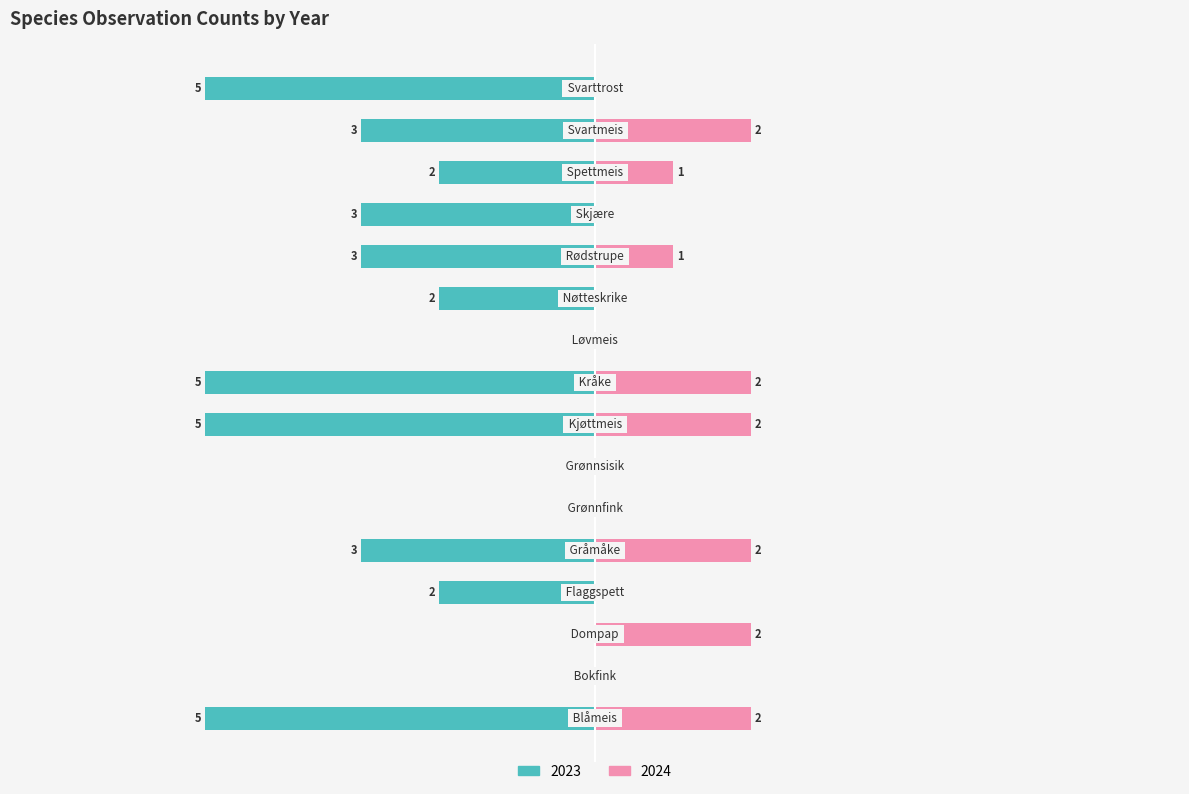

Count the 2023 values in the range -3 to 0.

12